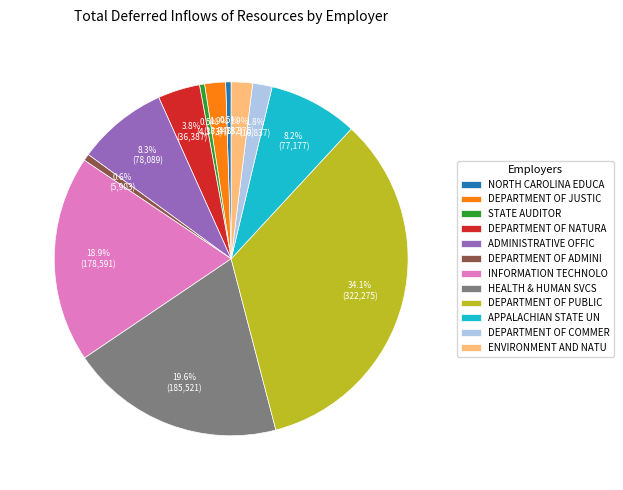

Which slice is the largest?

DEPARTMENT OF PUBLIC